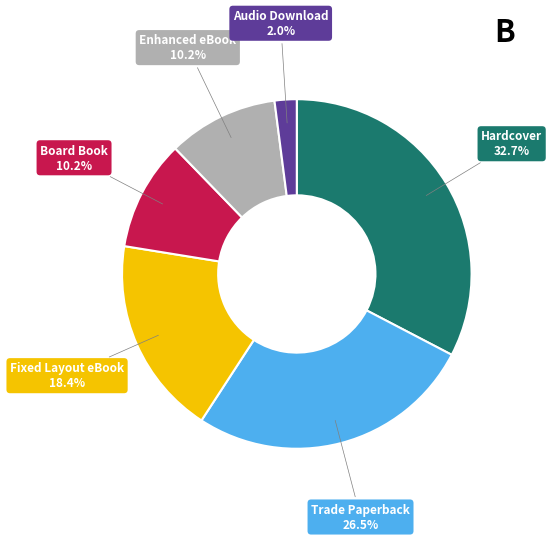

Is there any slice that represents more than half of the pie?

No